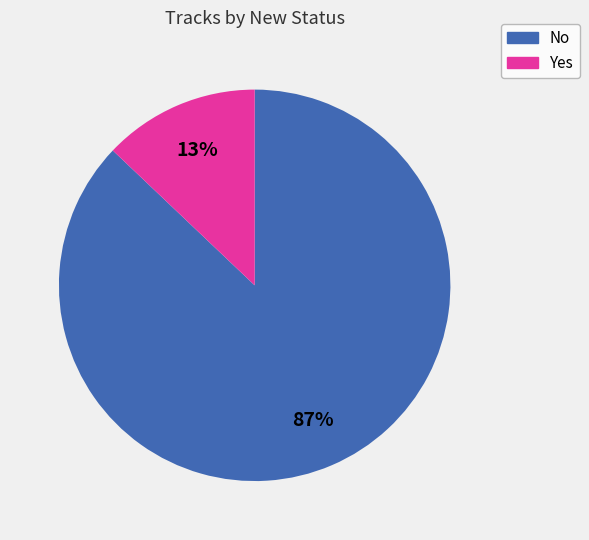

Rank the categories by value from lowest to highest.

Yes, No